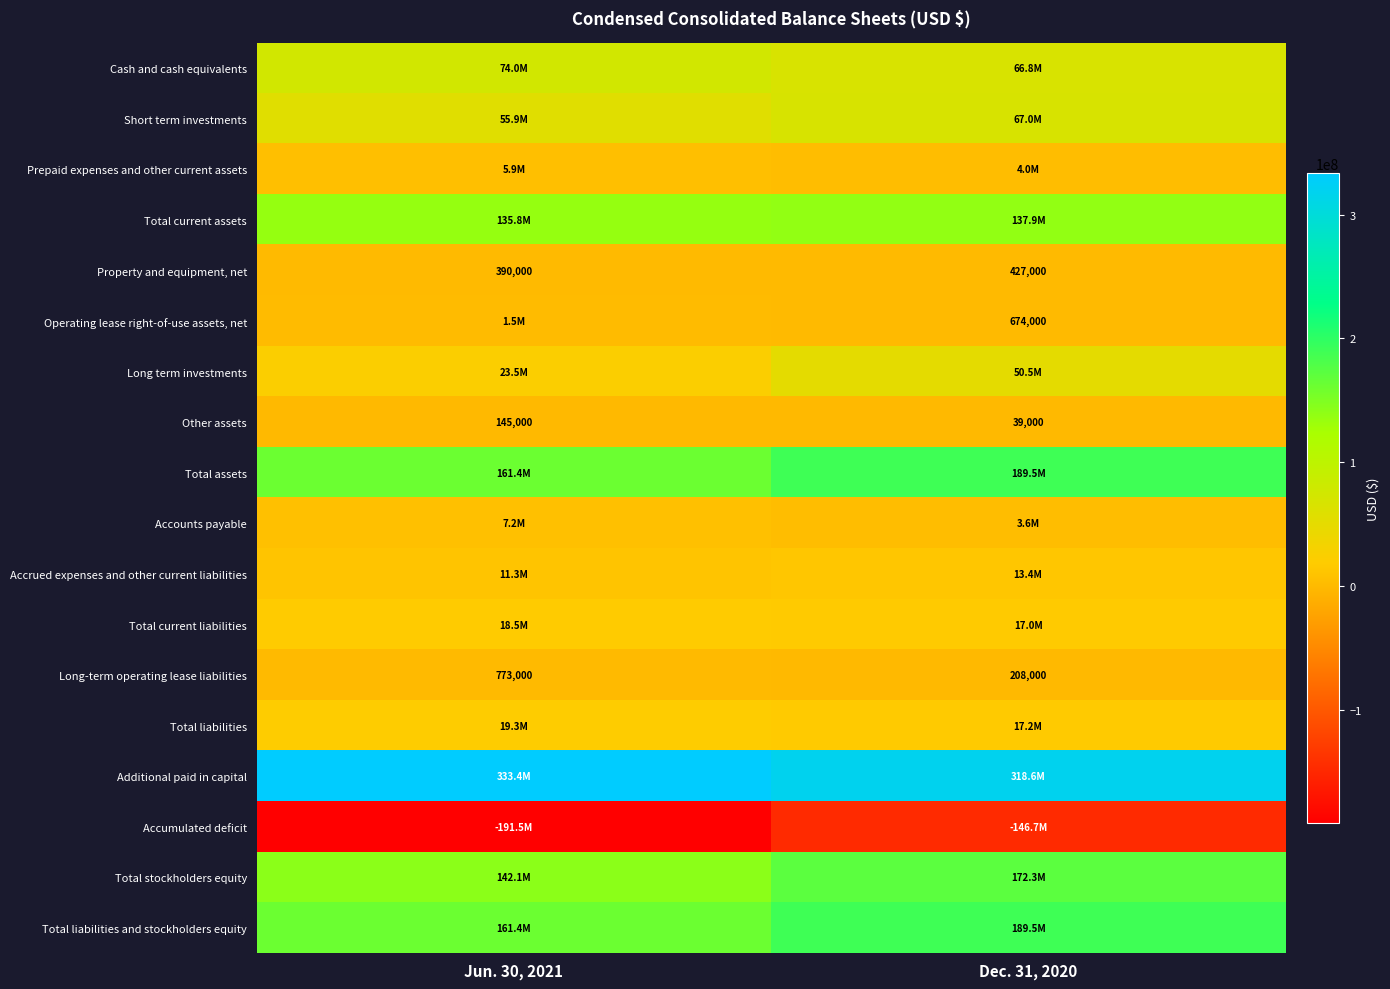

What is the lowest value of the Long-term operating lease liabilities series?

208000